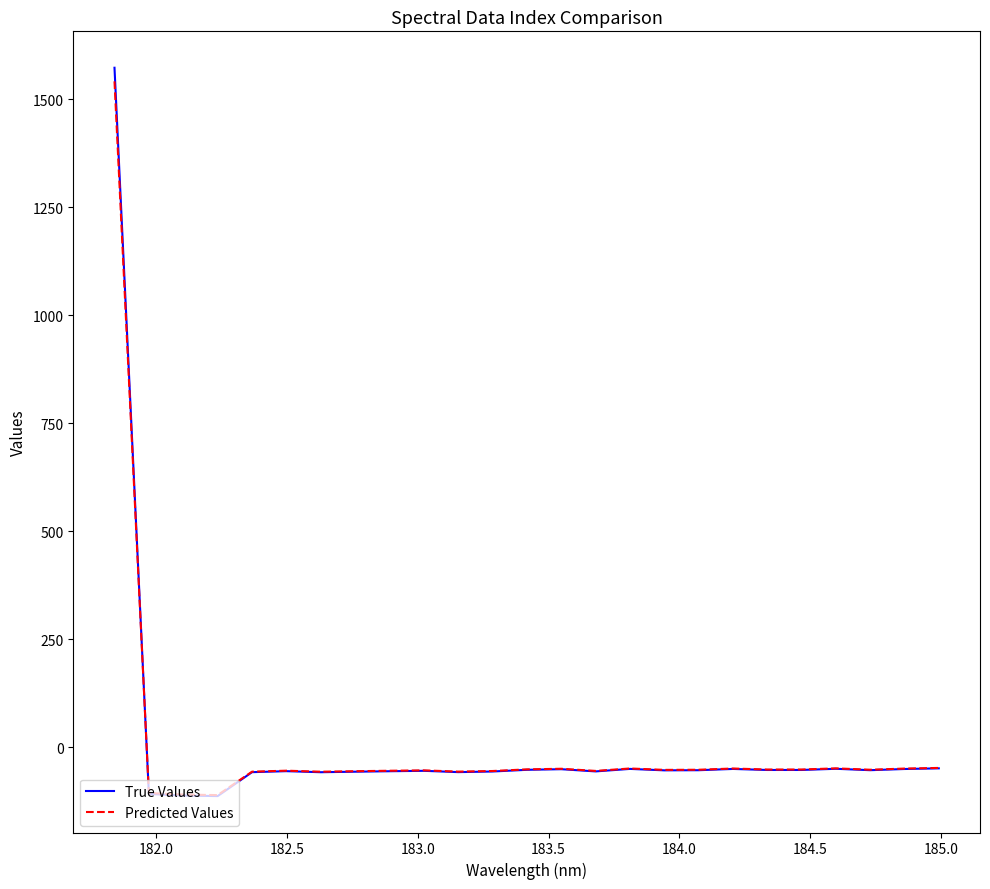

What is the maximum value for Predicted Values?

1541.0